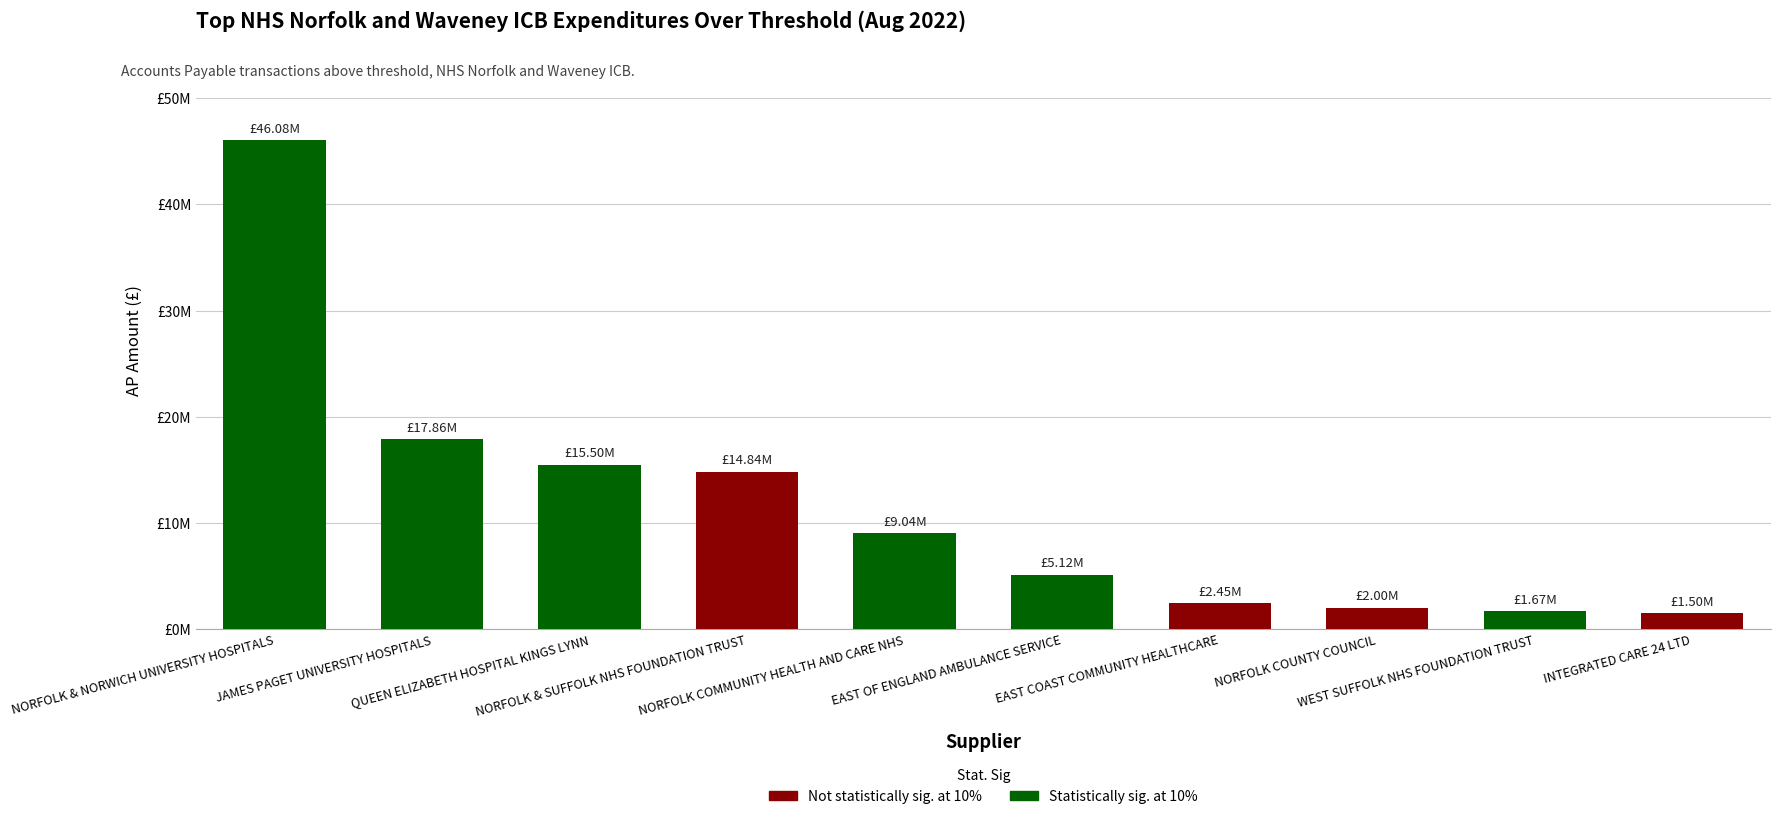

What is the sum of all values?

116056721.2